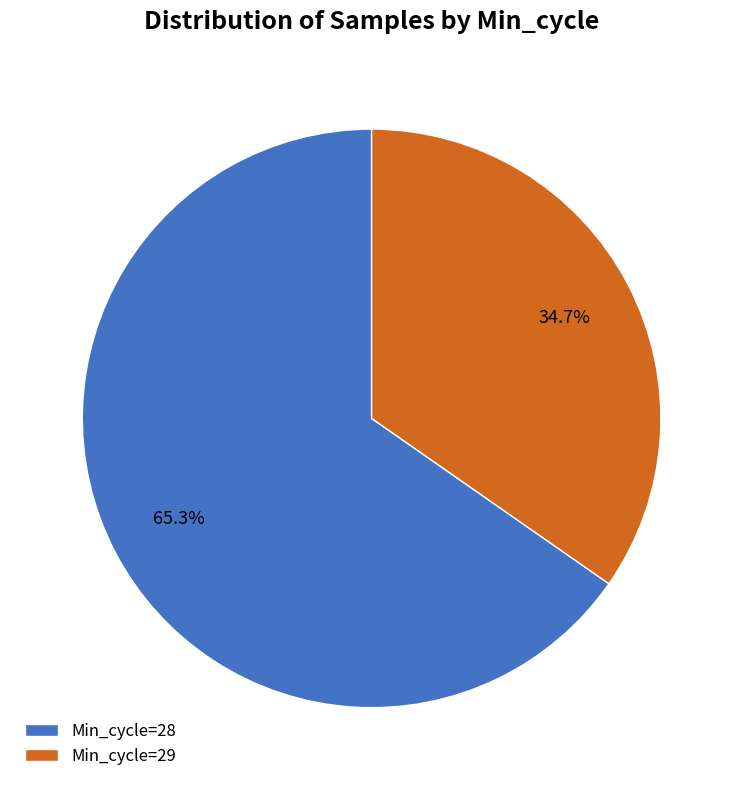

Is there a majority slice in this chart?

Yes